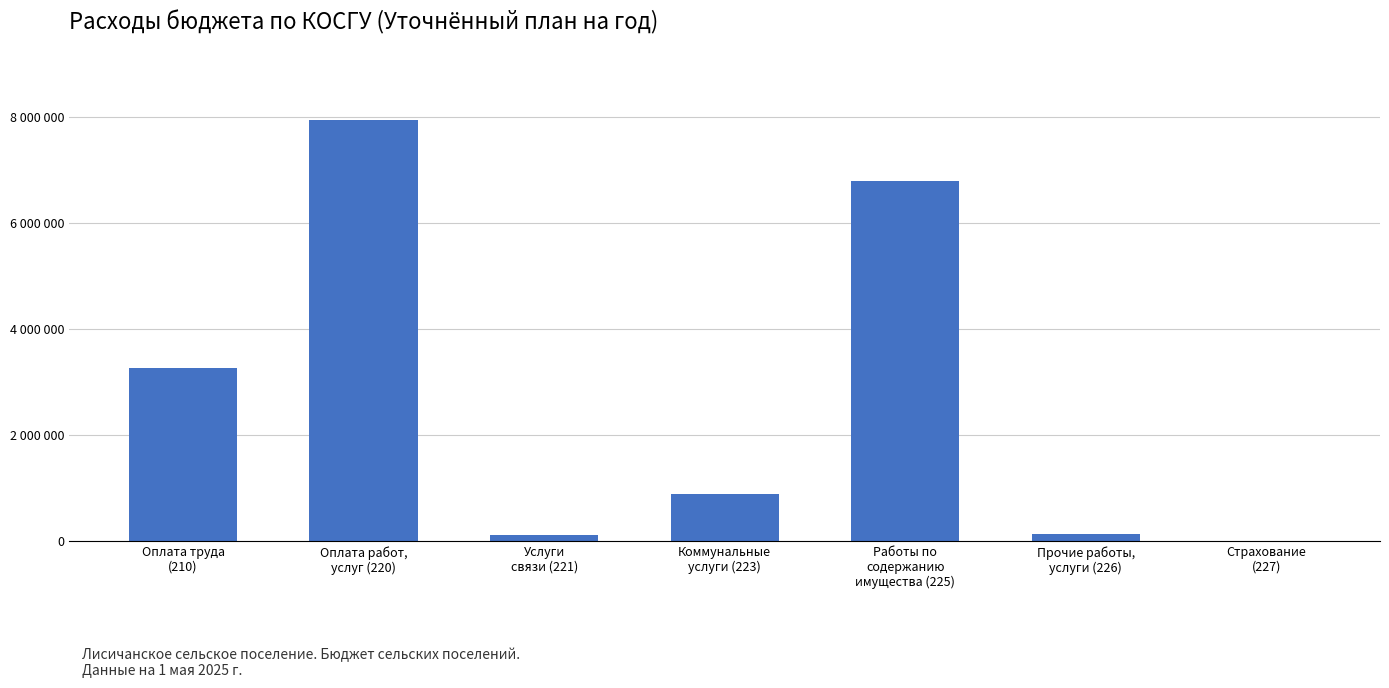

Rank the categories by value from lowest to highest.

Страхование
(227), Услуги
связи (221), Прочие работы,
услуги (226), Коммунальные
услуги (223), Оплата труда
(210), Работы по
содержанию
имущества (225), Оплата работ,
услуг (220)